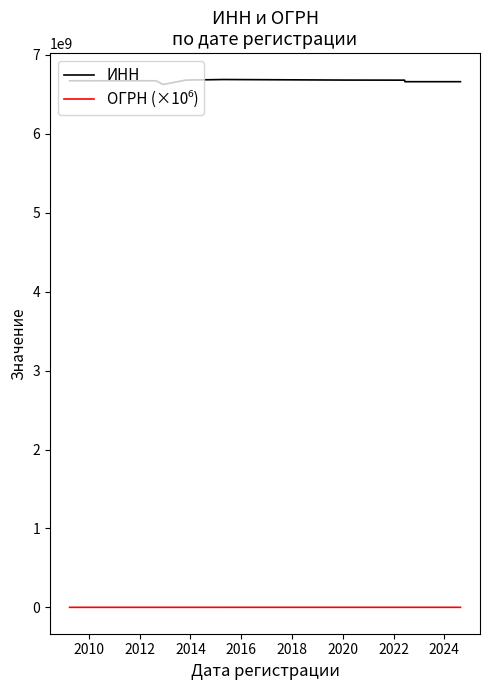

What is the greatest value displayed?

6686063725.0